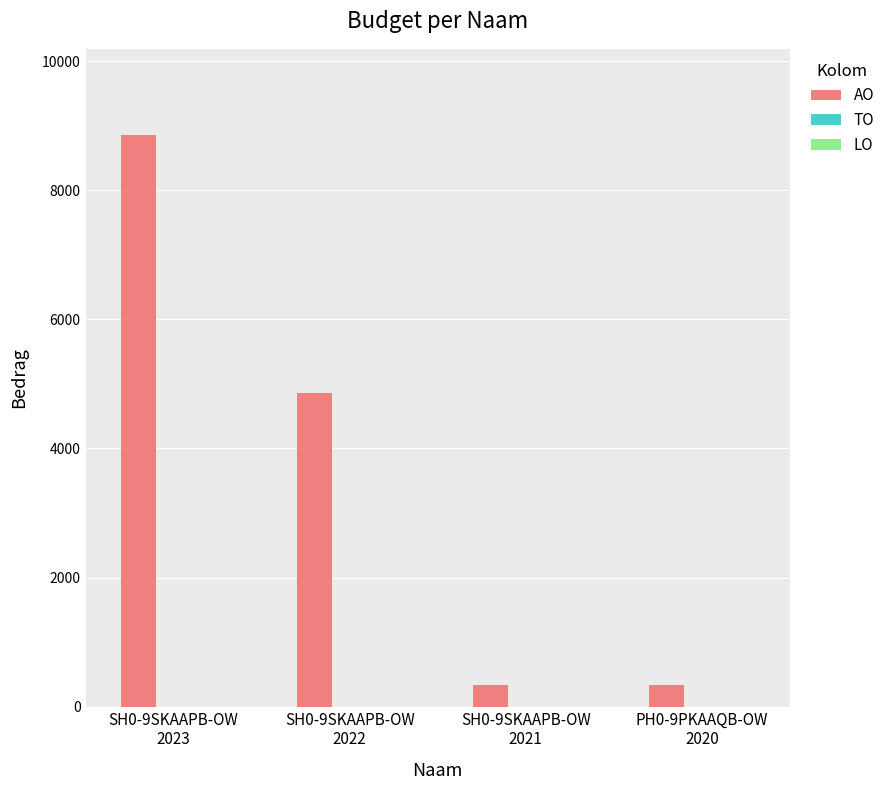

How many bars are there in total?

4